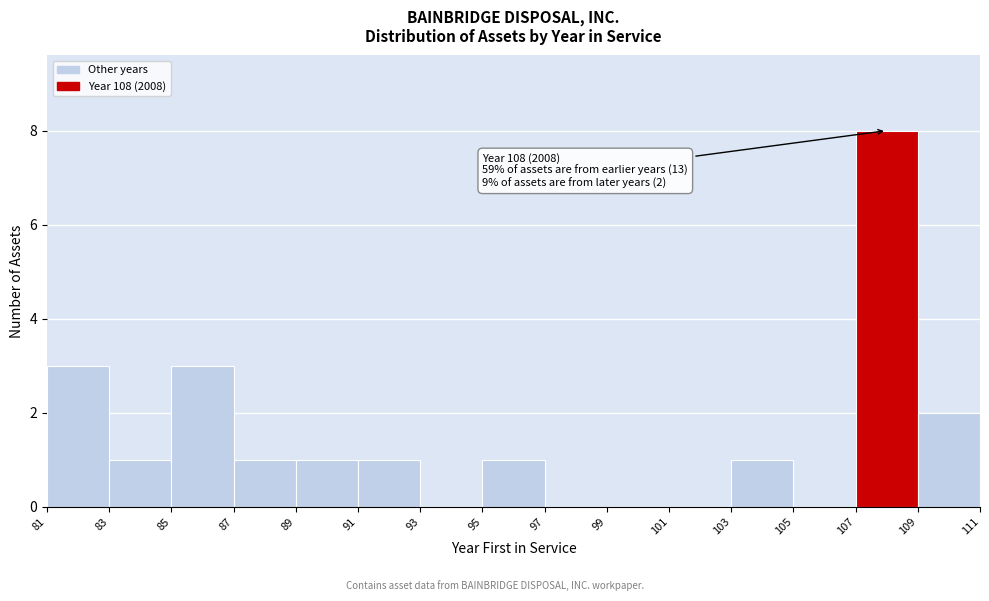

Which range on the x-axis has the tallest bar?

107 to 109